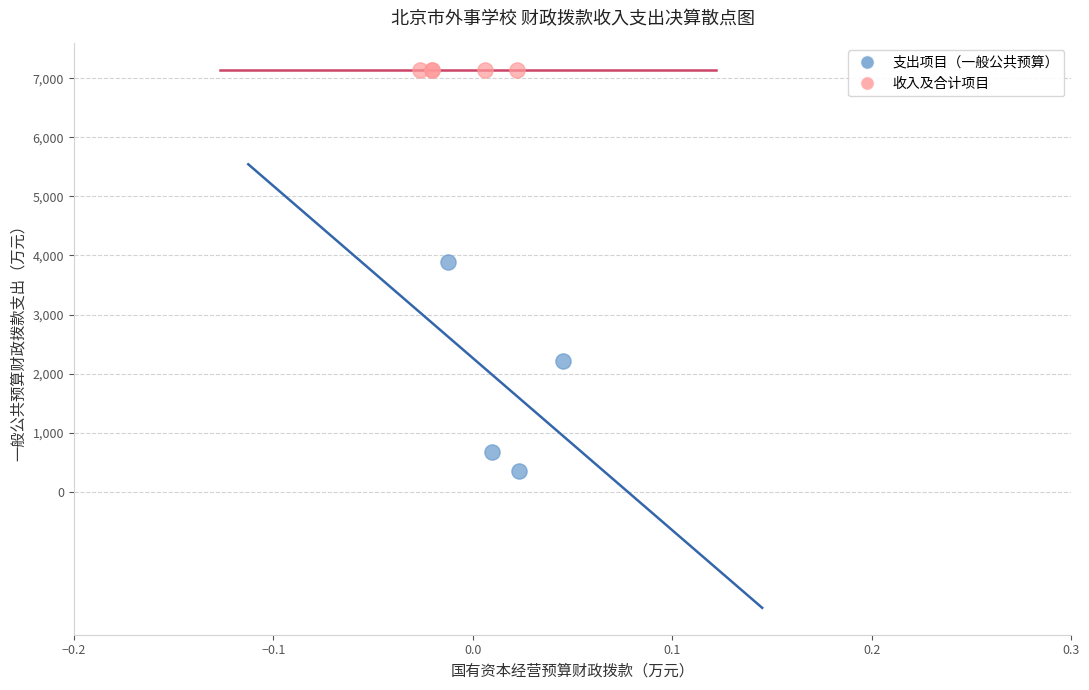

Which series contains the highest Y value?

收入及合计项目